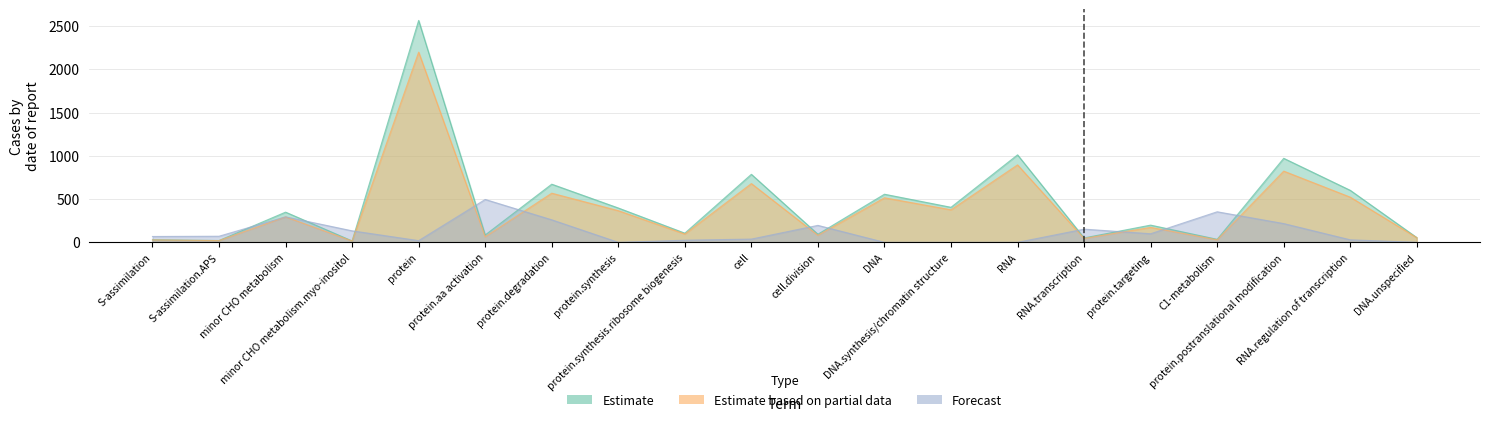

The Estimate series shows 204.7 at cell. True or false?

False